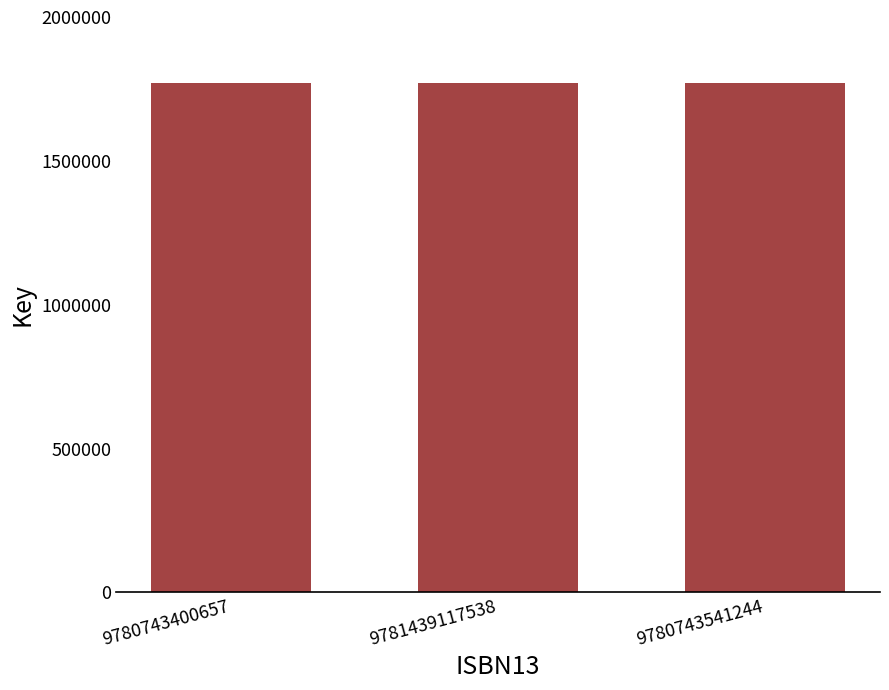

What is the value of the 3rd bar from the left?

1771394